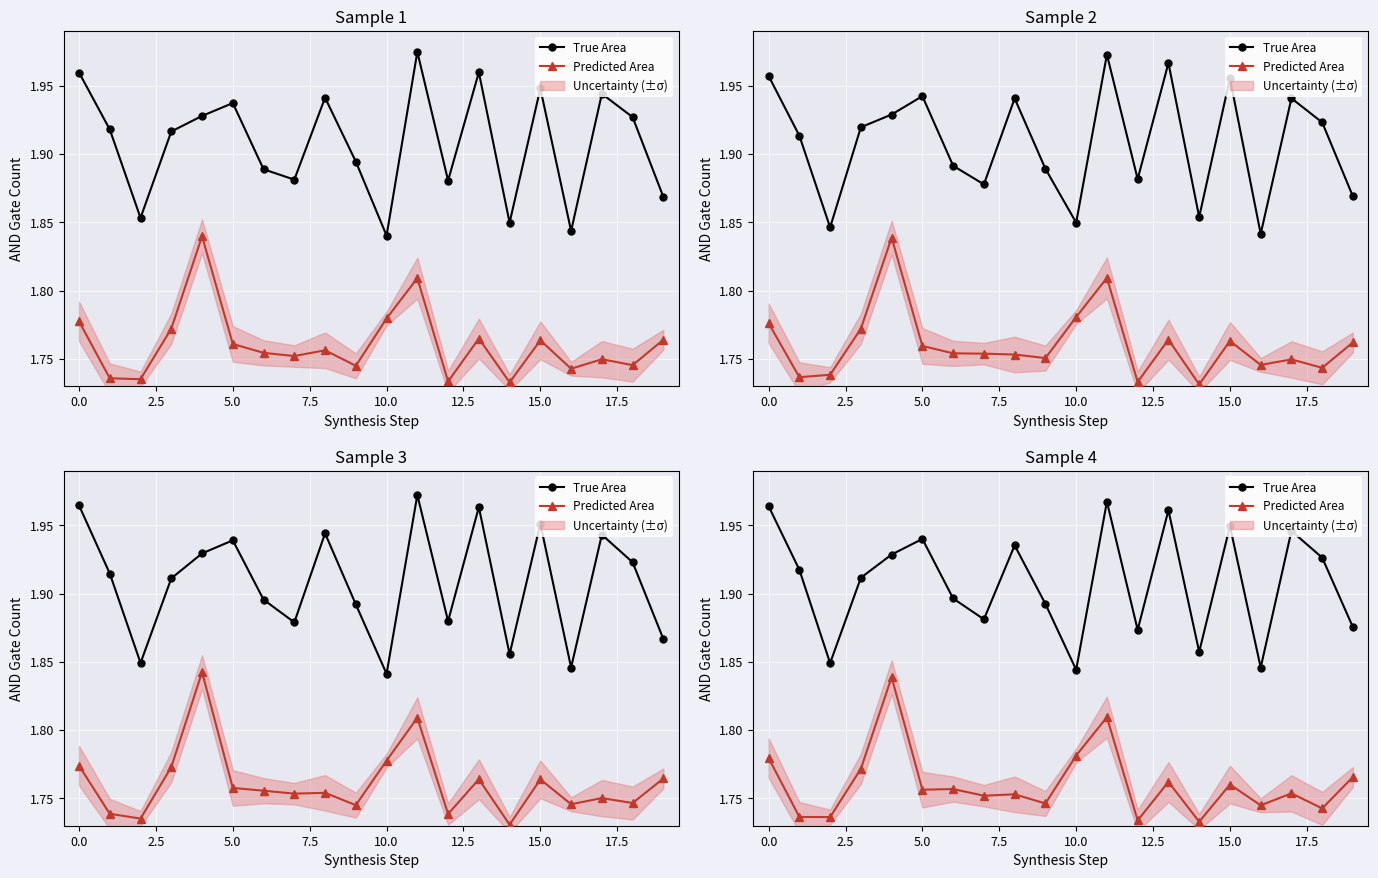

True or false: Predicted Area has a value of 1.8 at 17.5.

True